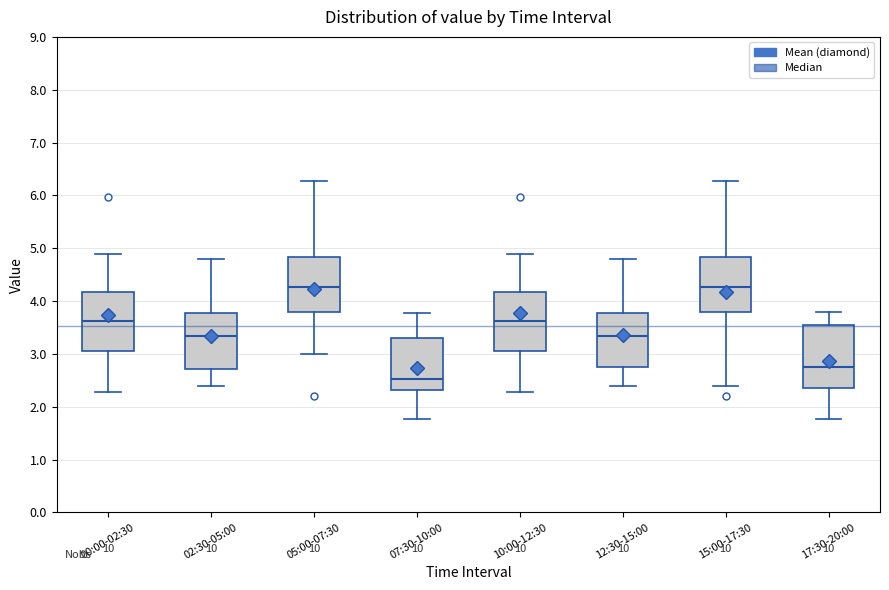

Reading left to right, read every box against the y-axis: the position of its median line, the range the box covers, and the ends of its whiskers. The values are not printed on the chart, so give them approximately, as read against the axis.

00:00-02:30: median 3.6, box 3.1 to 4.2, whiskers 2.3 to 4.9
02:30-05:00: median 3.3, box 2.7 to 3.8, whiskers 2.4 to 4.8
05:00-07:30: median 4.3, box 3.8 to 4.8, whiskers 3.0 to 6.3
07:30-10:00: median 2.5, box 2.3 to 3.3, whiskers 1.8 to 3.8
10:00-12:30: median 3.6, box 3.1 to 4.2, whiskers 2.3 to 4.9
12:30-15:00: median 3.3, box 2.8 to 3.8, whiskers 2.4 to 4.8
15:00-17:30: median 4.3, box 3.8 to 4.8, whiskers 2.4 to 6.3
17:30-20:00: median 2.8, box 2.4 to 3.6, whiskers 1.8 to 3.8